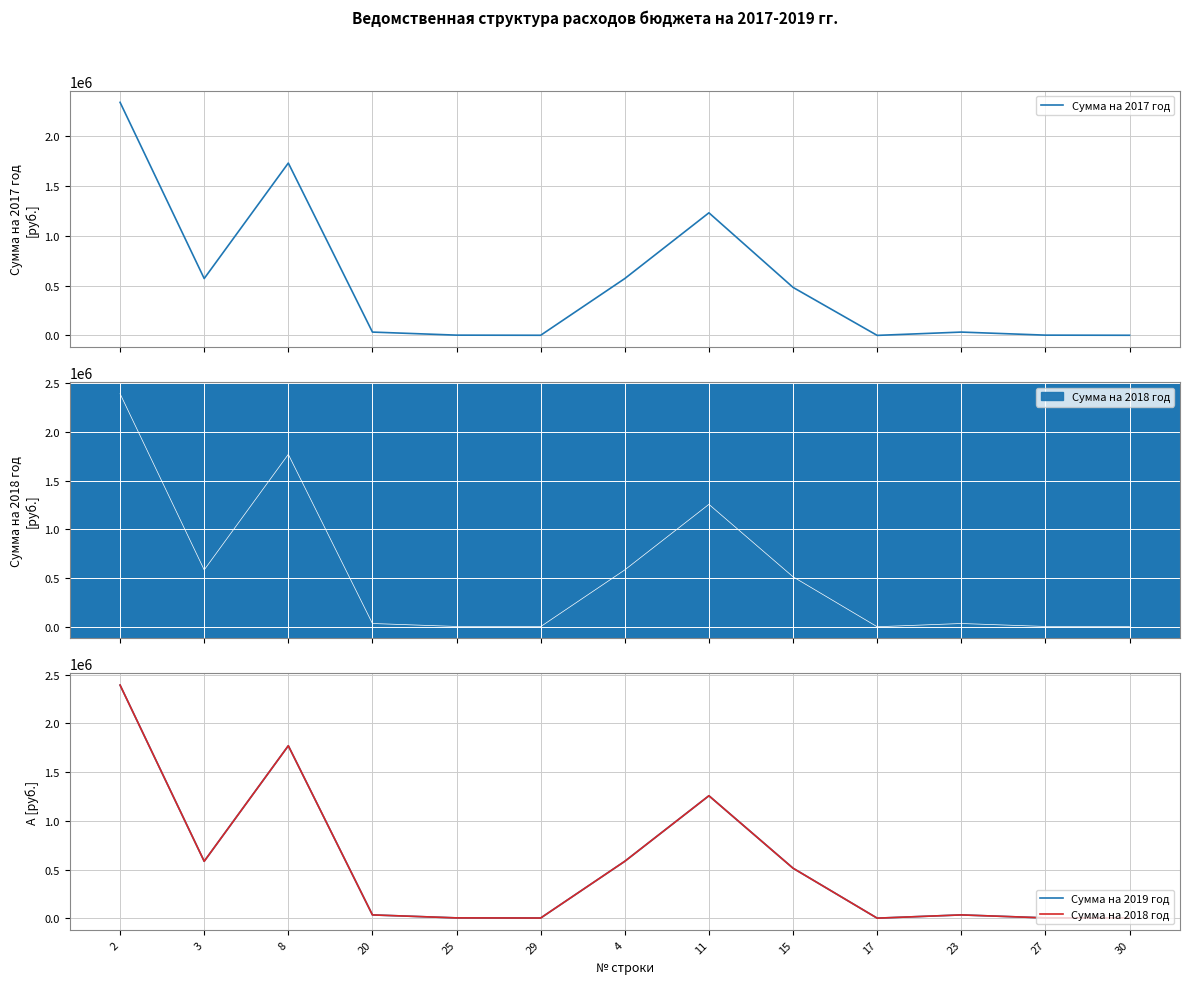

What is the approximate value of Сумма на 2018 год at 4?

584350.0